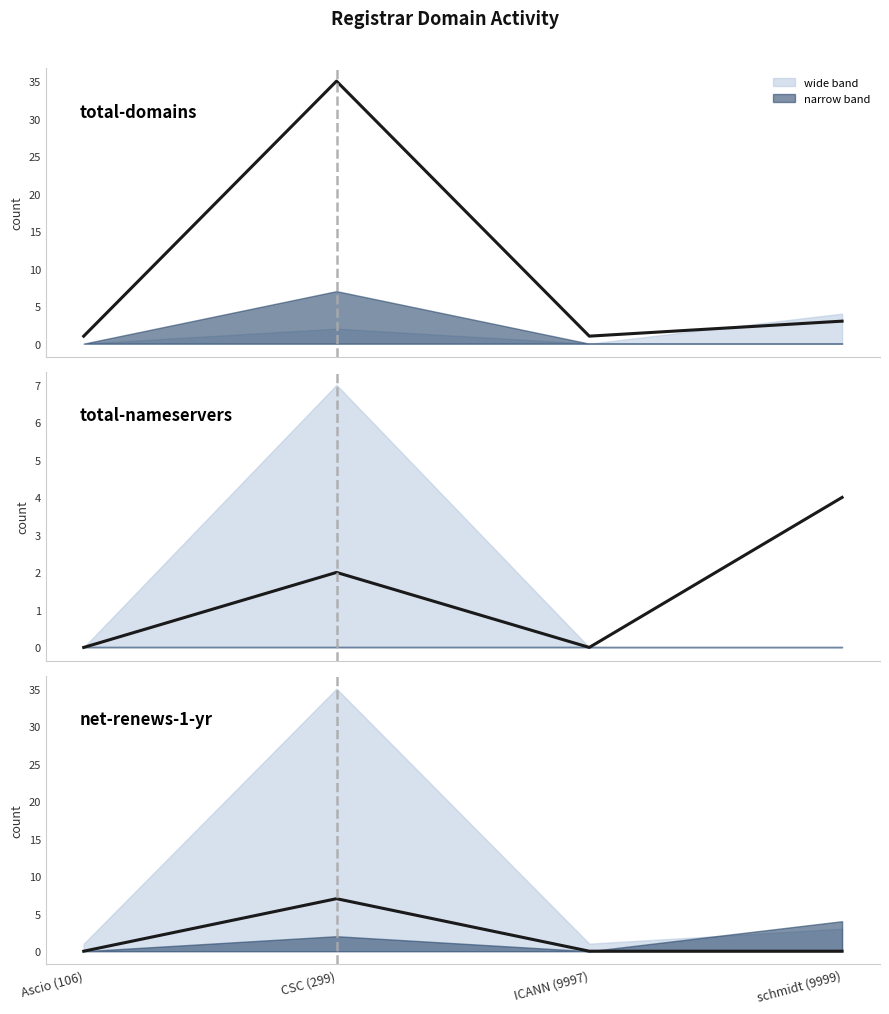

Where is net-renews-1-yr nearest to the value 3?

Ascio (106)